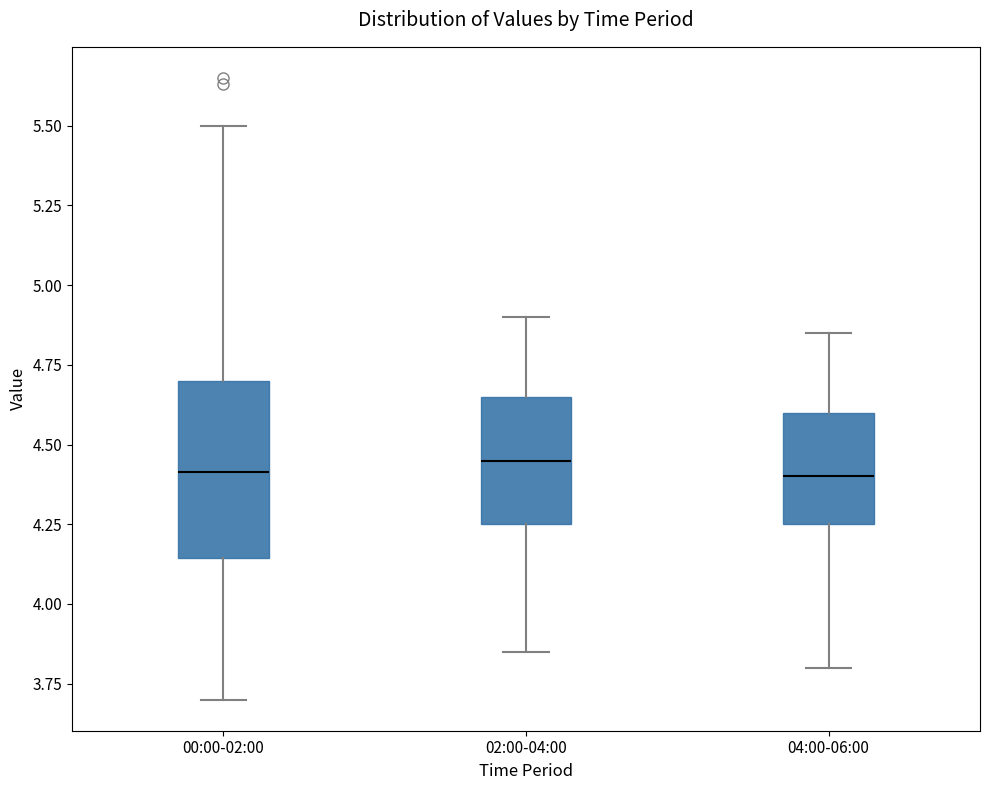

Where does the median line of the box for 04:00-06:00 sit on the y-axis? The values are not printed on the chart, so give them approximately, as read against the axis.

4.40